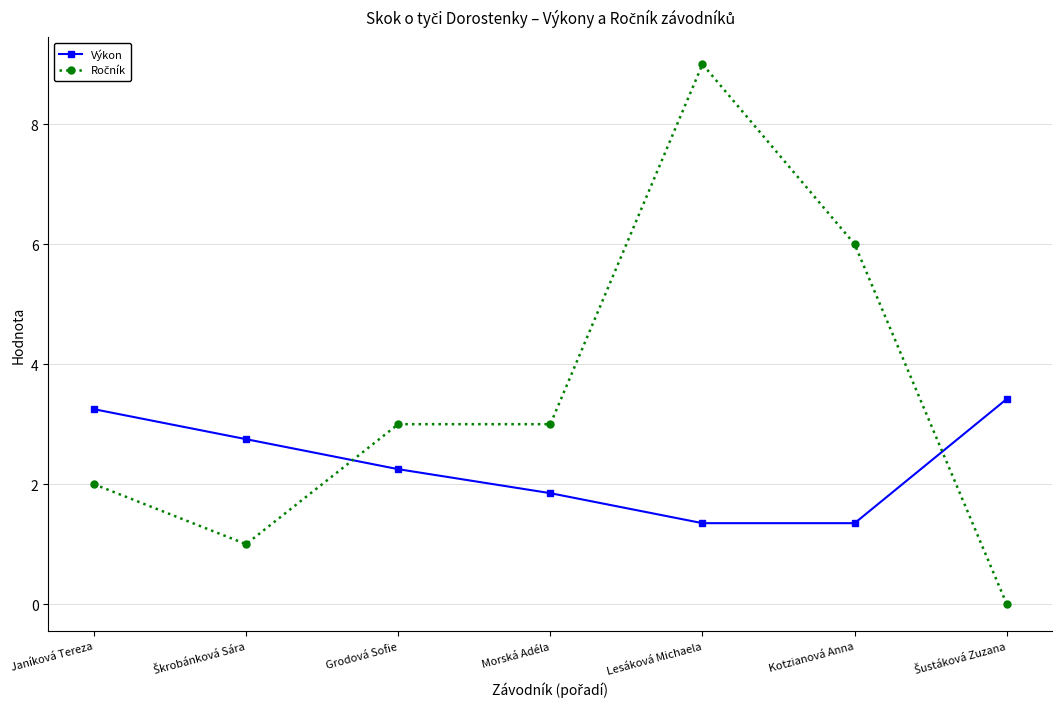

The value of Výkon at Kotzianová Anna is 1.4. True or false?

True